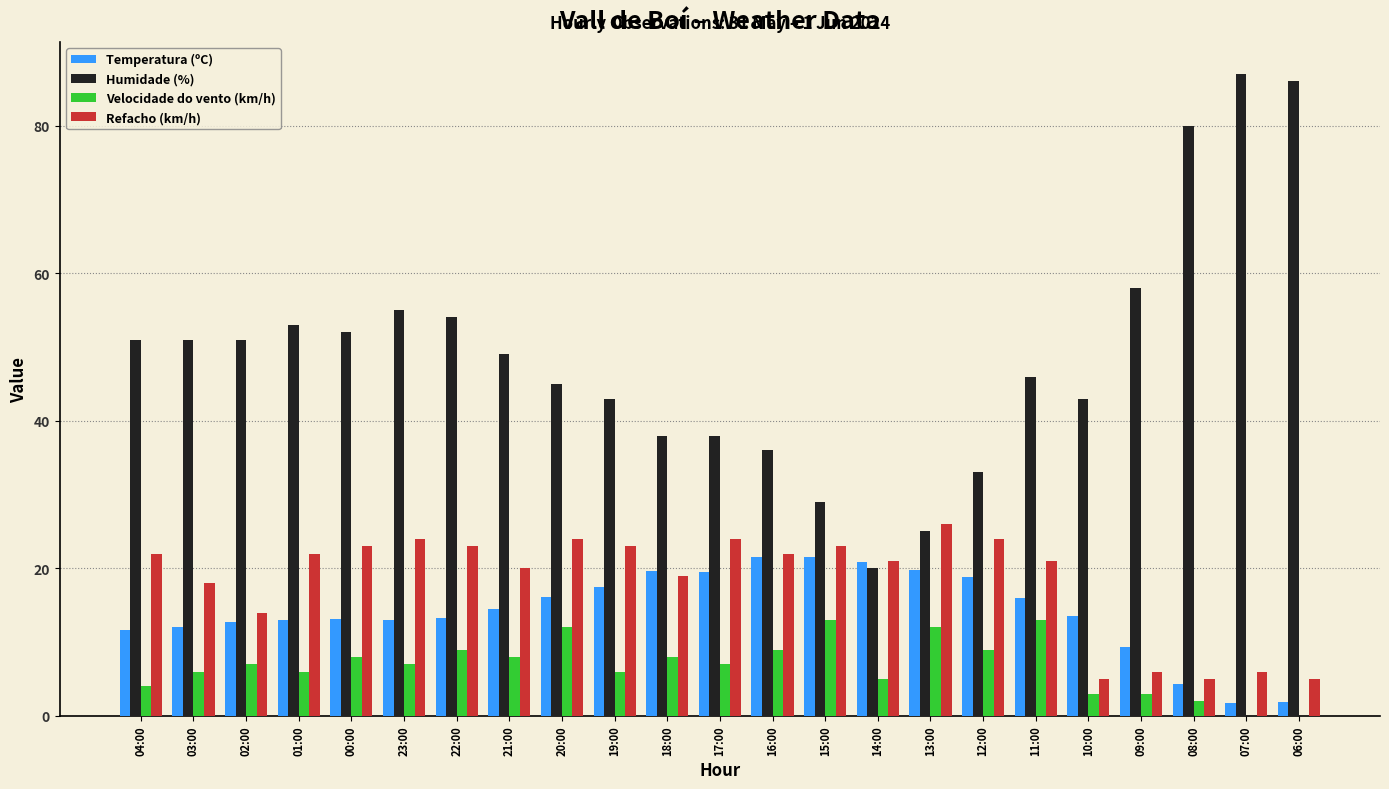

Count the number of categories in the chart.

23